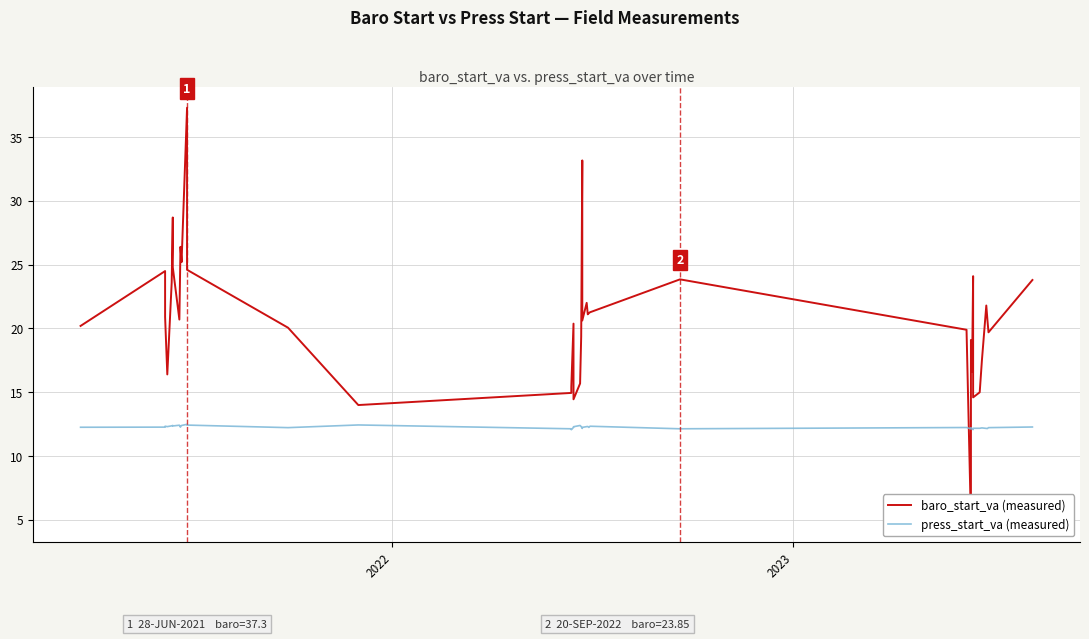

At which label is baro_start_va (measured) closest to 21?

2023